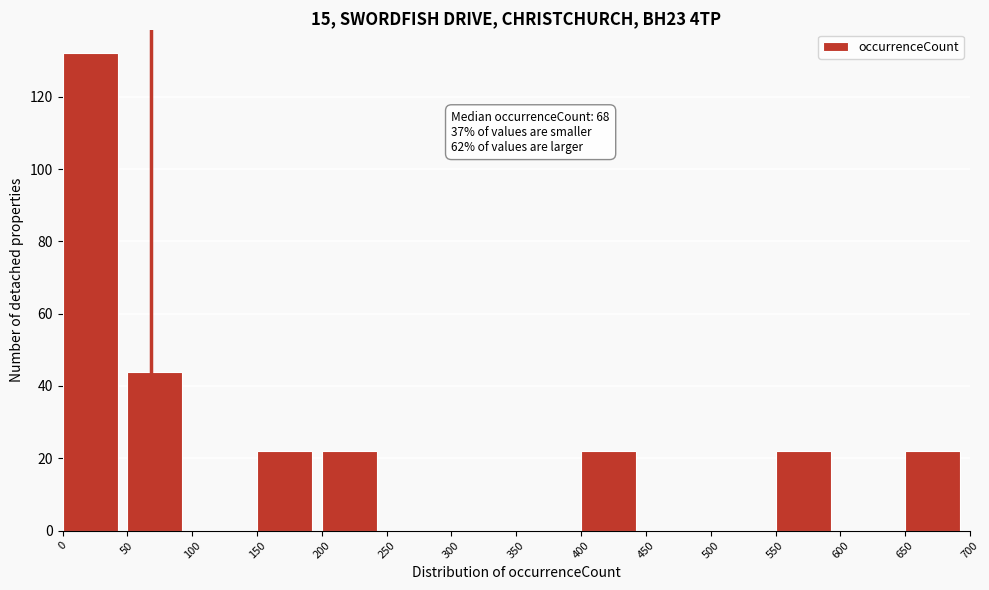

Which range on the x-axis has the tallest bar?

0 to 50